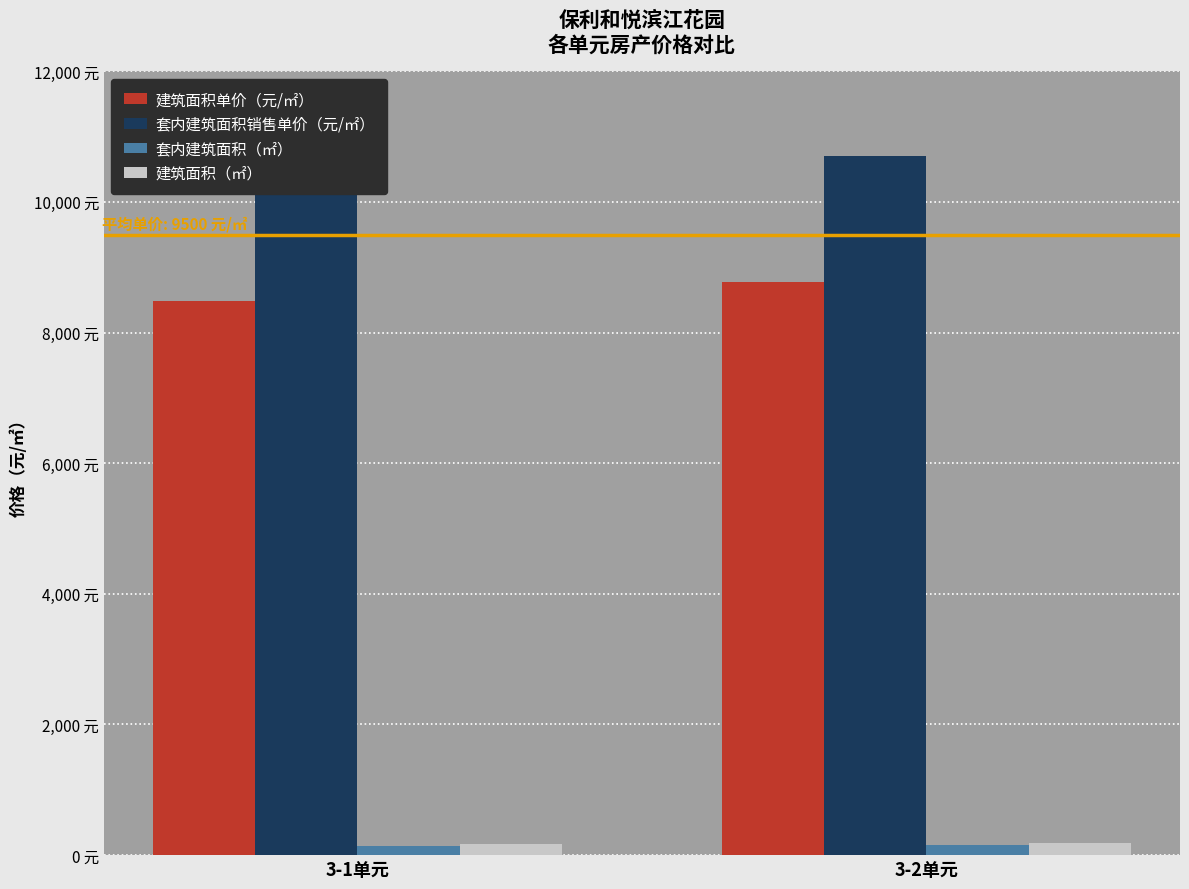

Where does the 套内建筑面积（㎡） series first go above 154?

3-2单元